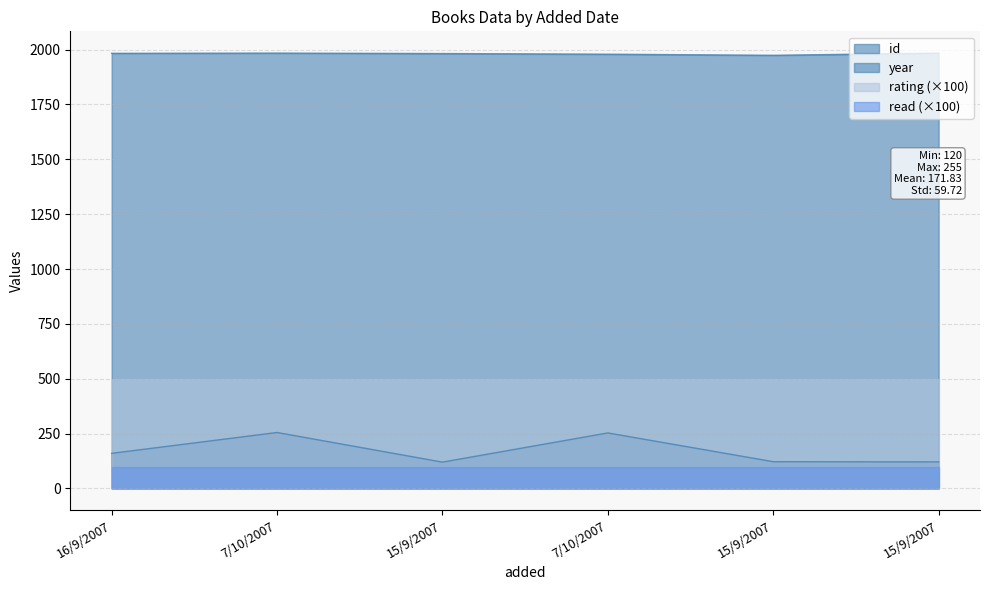

Where is year nearest to the value 1979?

7/10/2007